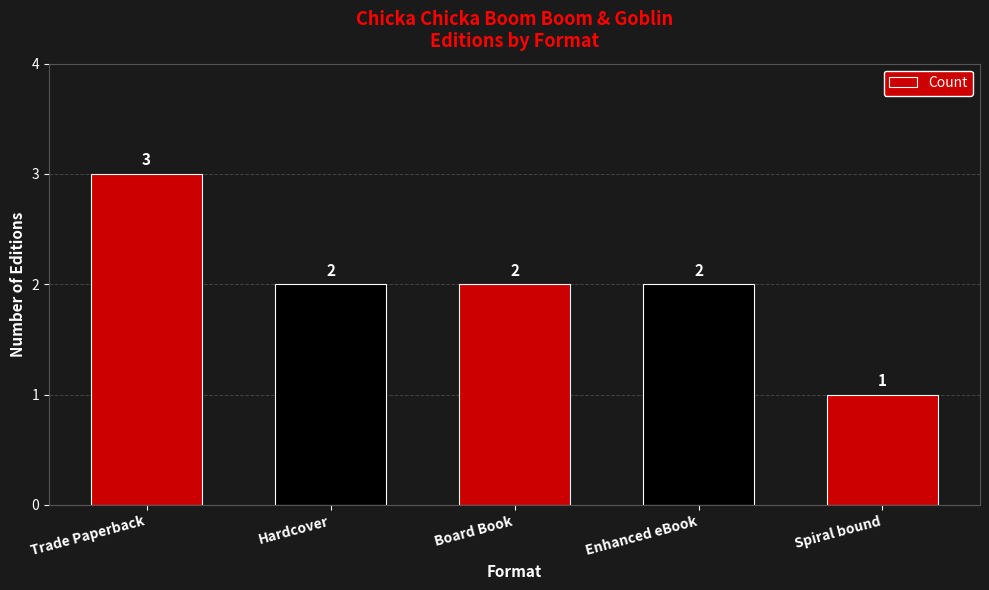

How many data points are less than 2?

1